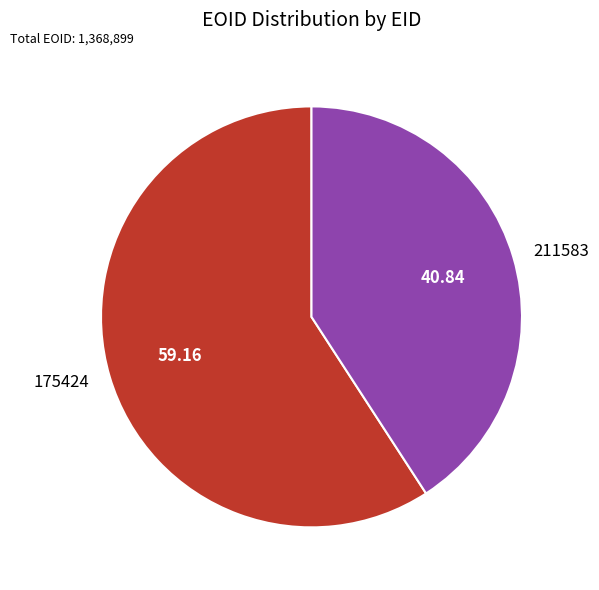

Is it true that 175424 is 59% of the pie?

True